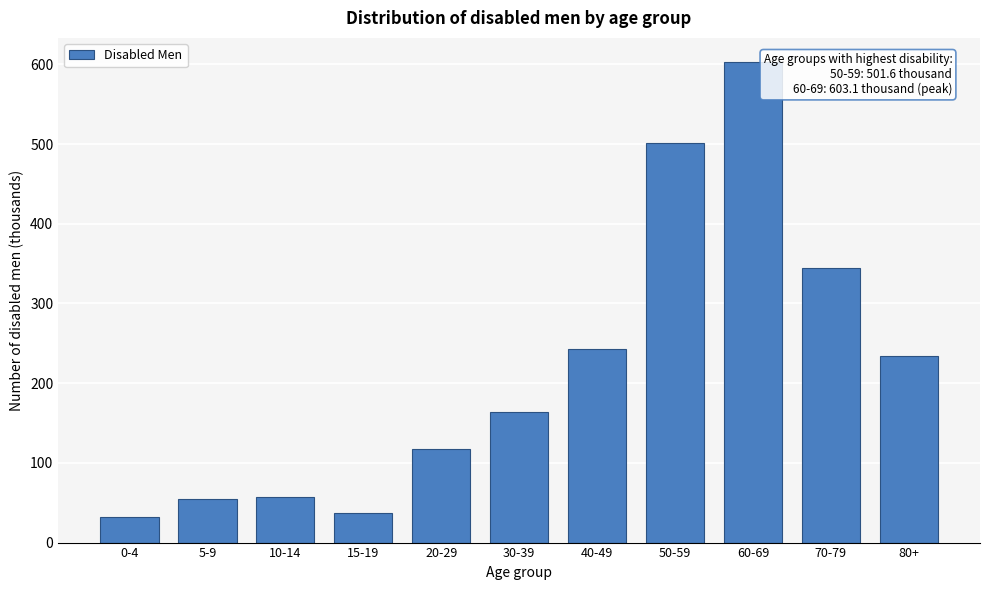

Reading left to right, what are all the values shown in this chart?

0-4=32.4	5-9=54.2	10-14=57.5	15-19=36.6	20-29=117.1	30-39=164.3	40-49=243.2	50-59=501.6	60-69=603.1	70-79=344.1	80+=234.5